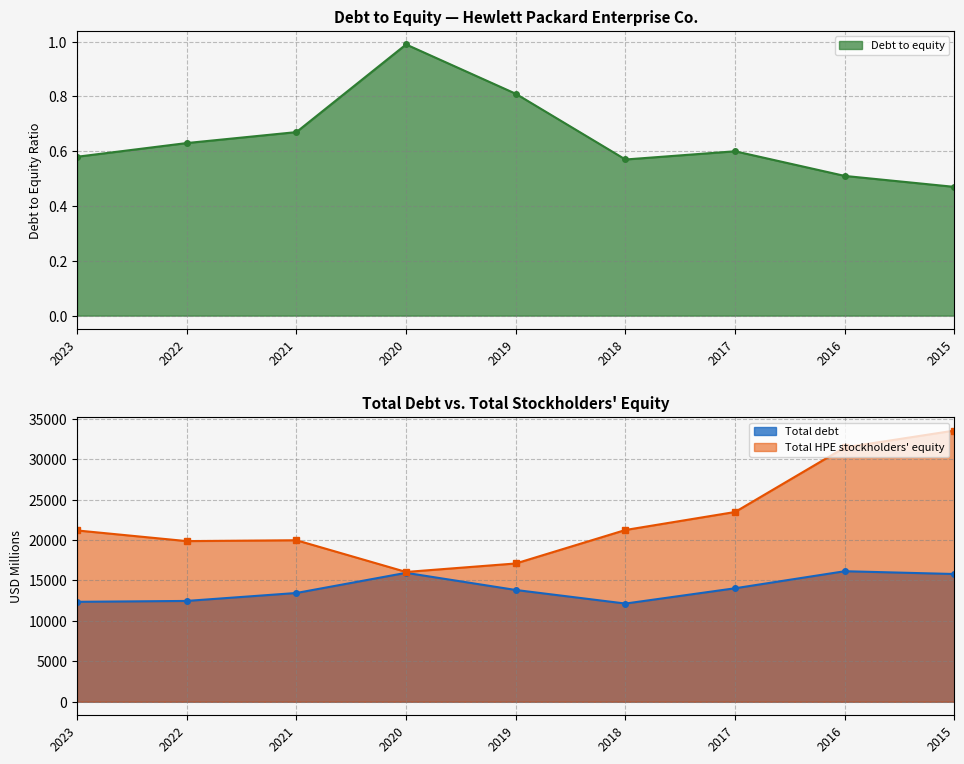

Where is the first local maximum for Debt to equity?

2020